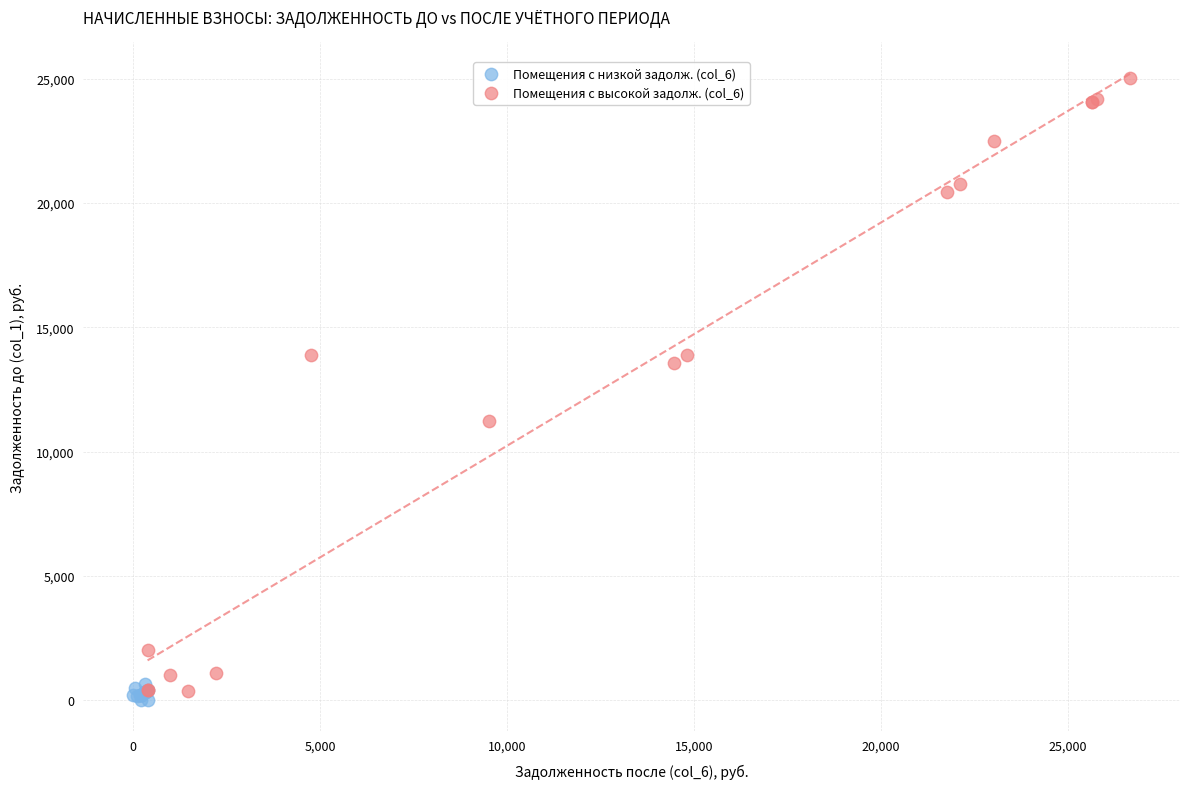

Which series contains the highest Y value?

Помещения с высокой задолж. (col_6)